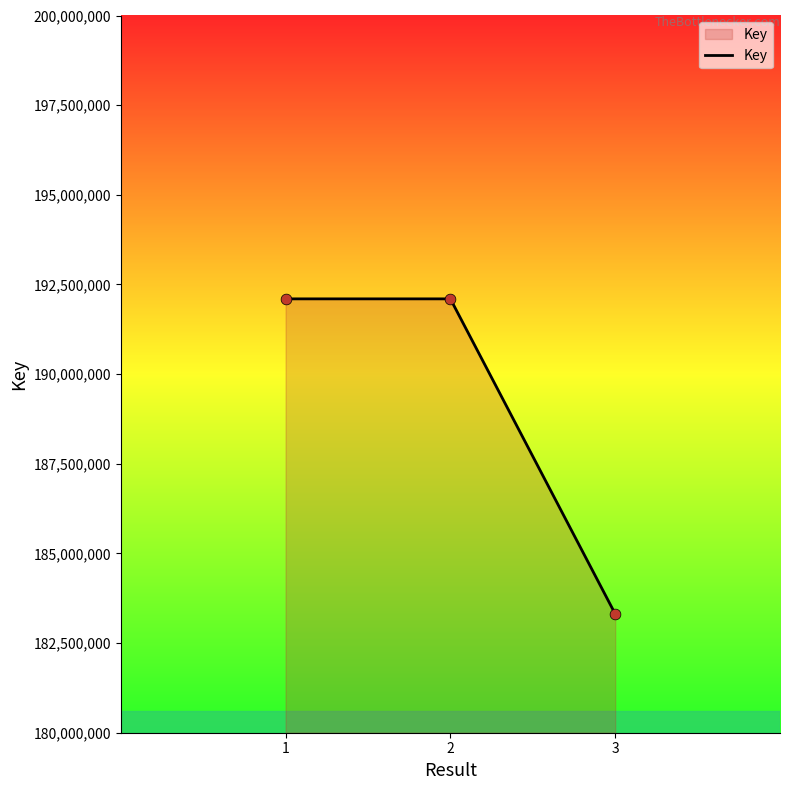

Which has a higher value, 1 or 3?

1